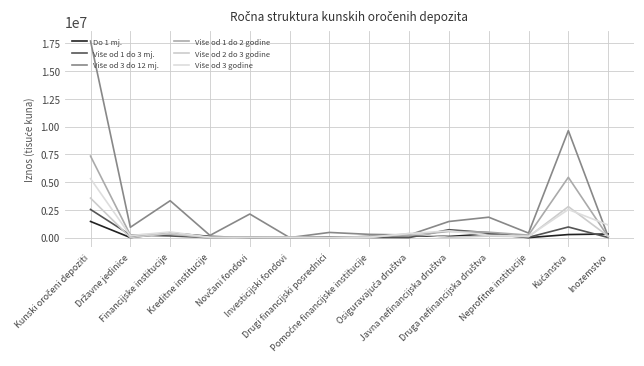

Between which two adjacent categories do Do 1 mj. and Više od 3 do 12 mj. first intersect?

Novčani fondovi and Investicijski fondovi